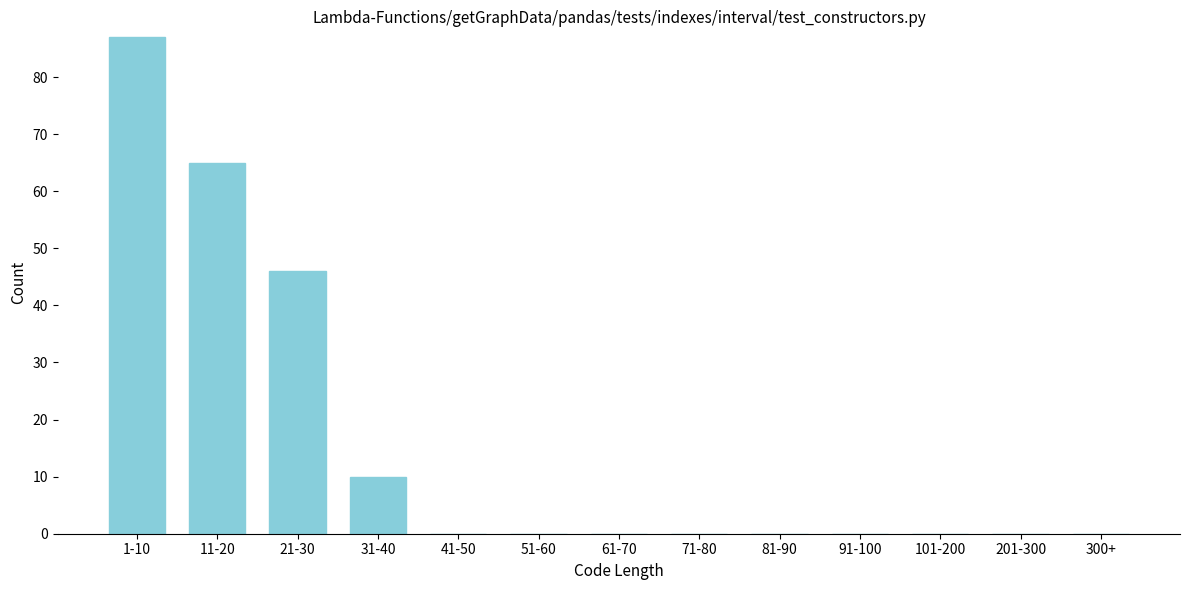

Which has a higher value, 1-10 or 41-50?

1-10